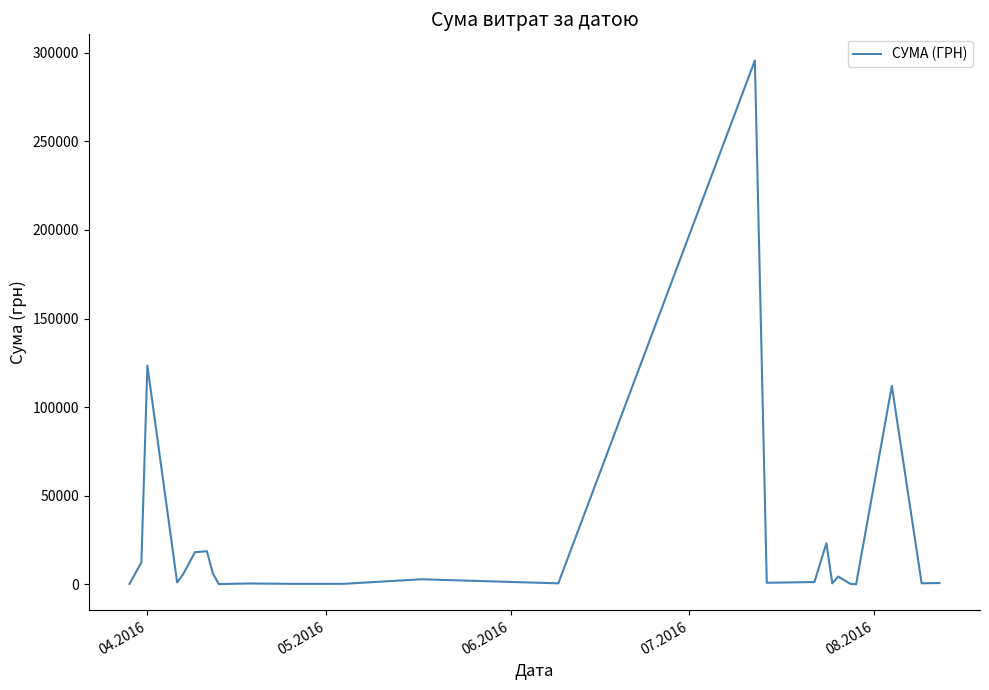

What is the sum of all values?

630977.9